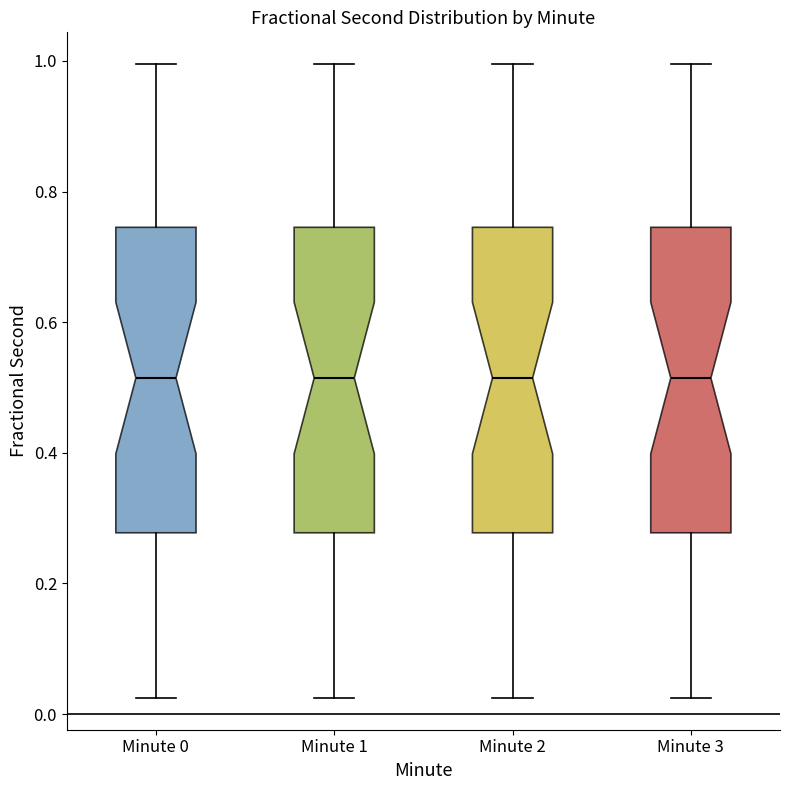

Where does the upper whisker of the box for Minute 1 end on the y-axis? The values are not printed on the chart, so give them approximately, as read against the axis.

1.00